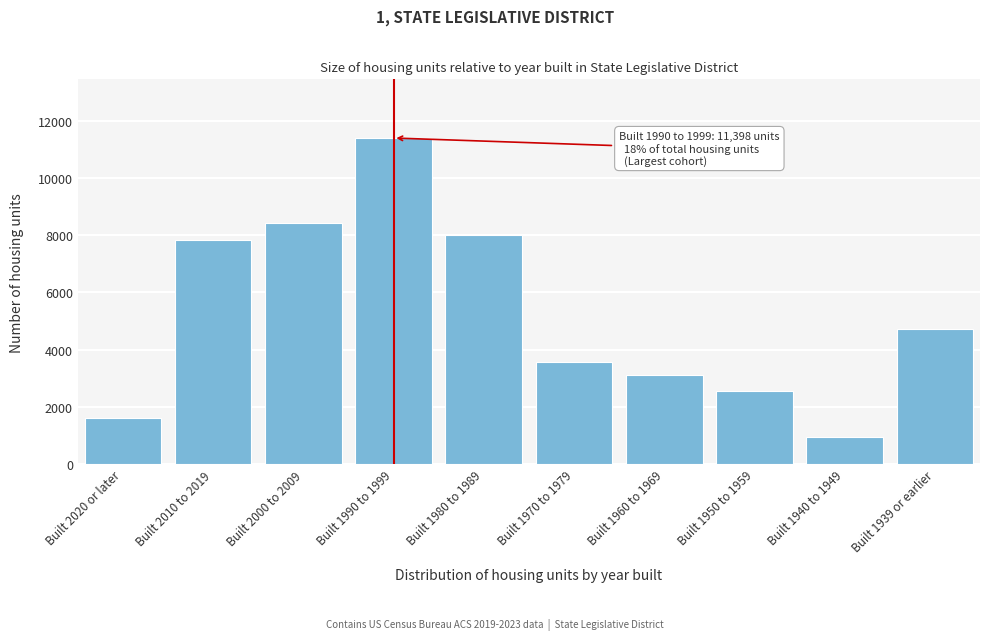

Reading right to left, extract all data points from this chart.

Built 1939 or earlier=4718	Built 1940 to 1949=931	Built 1950 to 1959=2559	Built 1960 to 1969=3125	Built 1970 to 1979=3574	Built 1980 to 1989=7996	Built 1990 to 1999=11398	Built 2000 to 2009=8429	Built 2010 to 2019=7823	Built 2020 or later=1616